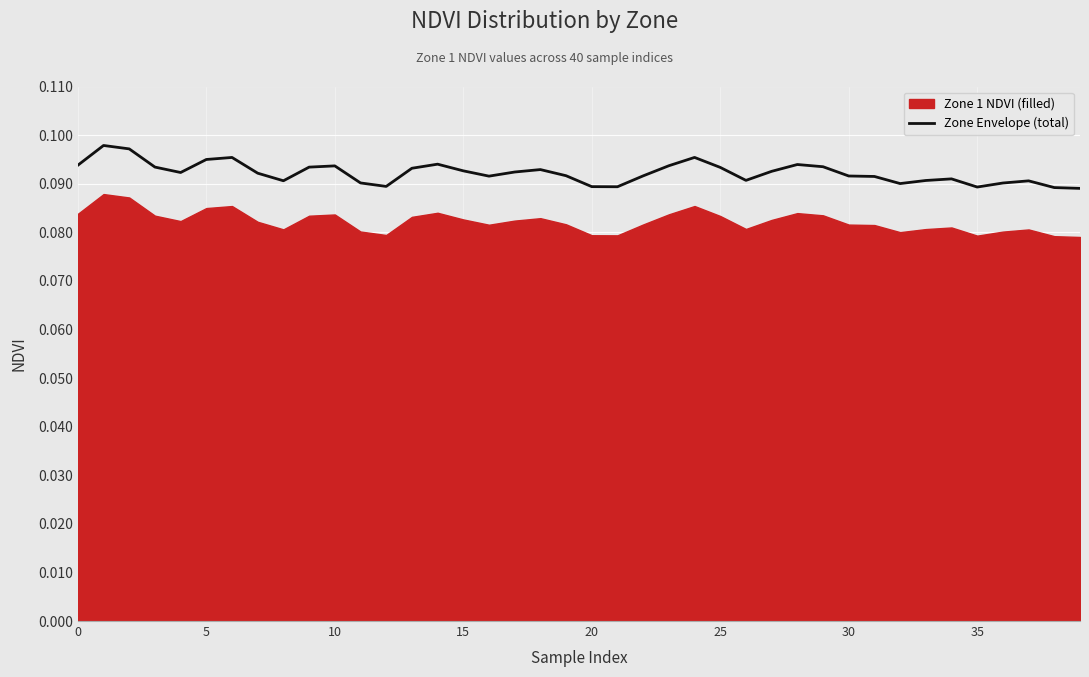

What is the sum of all values?

3.7